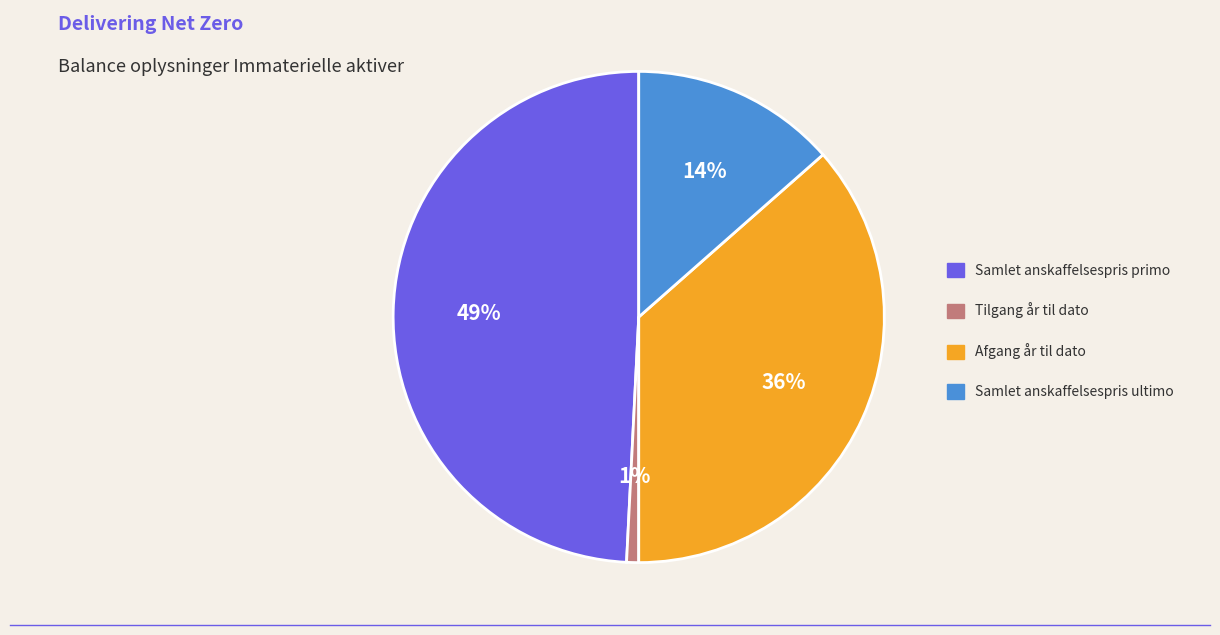

The Tilgang år til dato slice represents 1% of the pie. True or false?

True